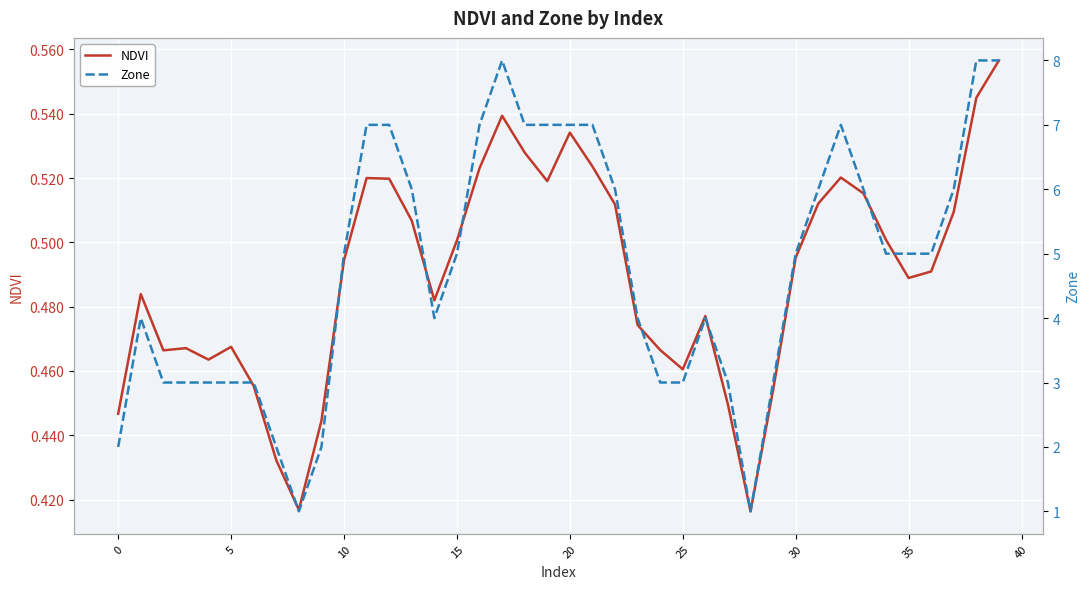

What is the label of the 16th point from the right?

24